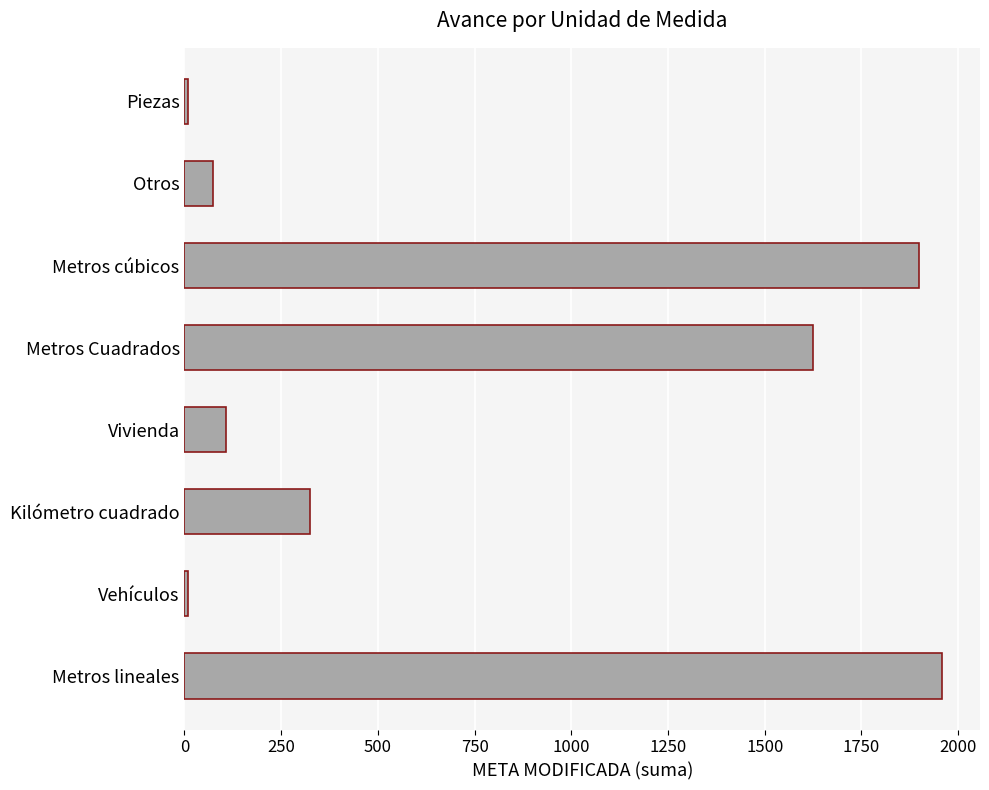

Reading bottom to top, extract all data points from this chart.

1958.7	8.0	325.0	107.0	1625.0	1900.0	73.0	8.0